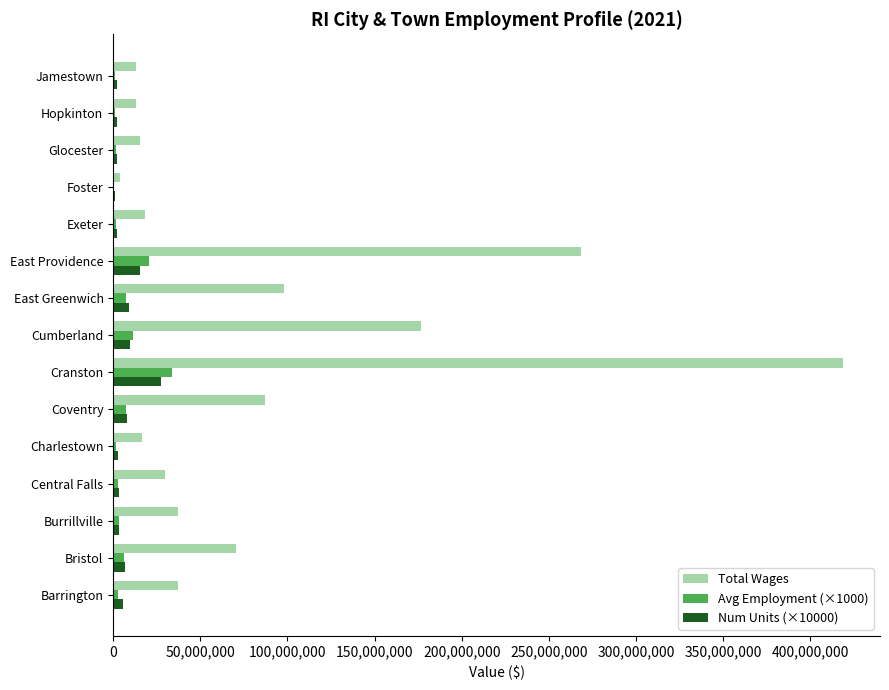

True or false: Num Units (×10000) has a value of 9680000 at Cumberland.

True